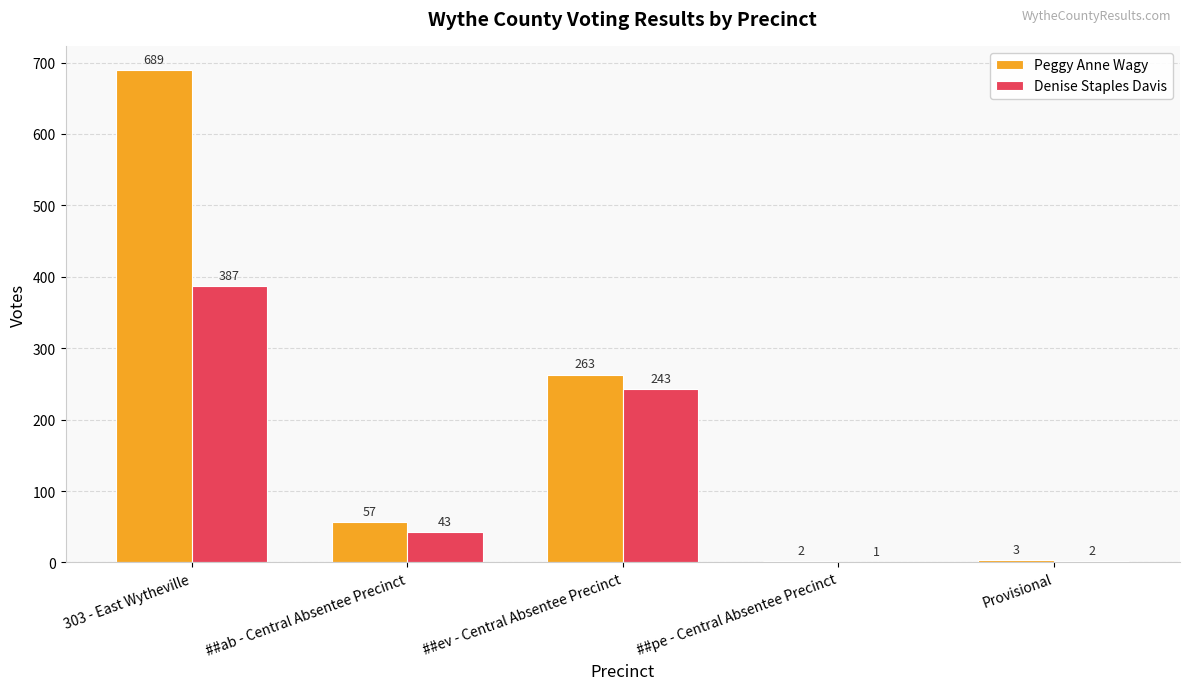

Reading right to left, extract all data points from this chart.

Peggy Anne Wagy: 3	2	263	57	689
Denise Staples Davis: 2	1	243	43	387